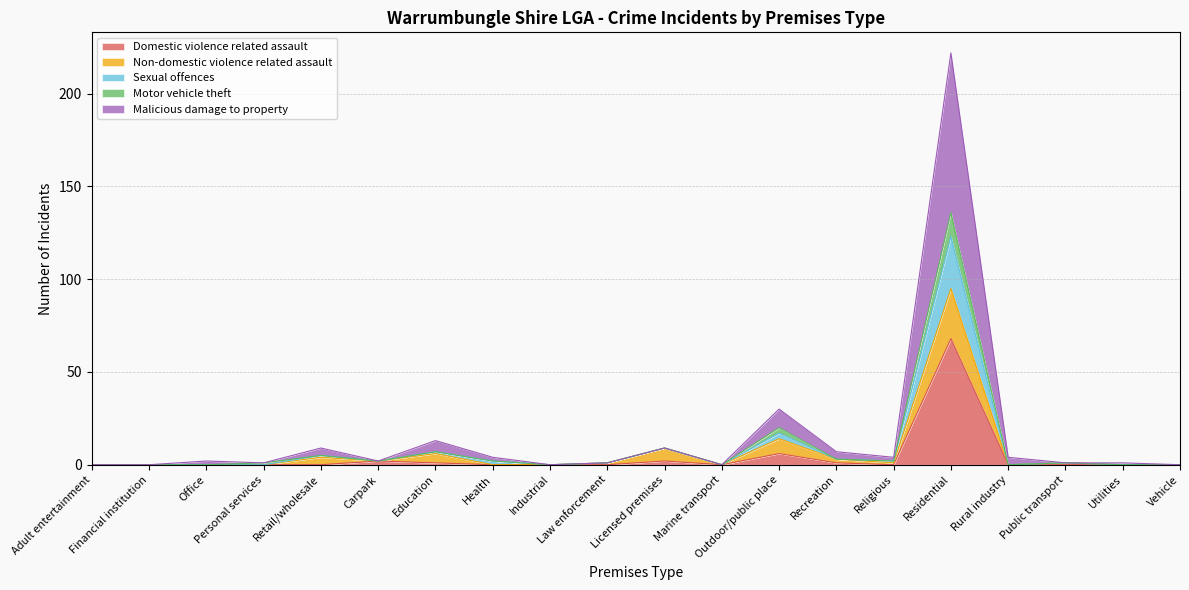

At which category is the sum across all series the highest?

Residential